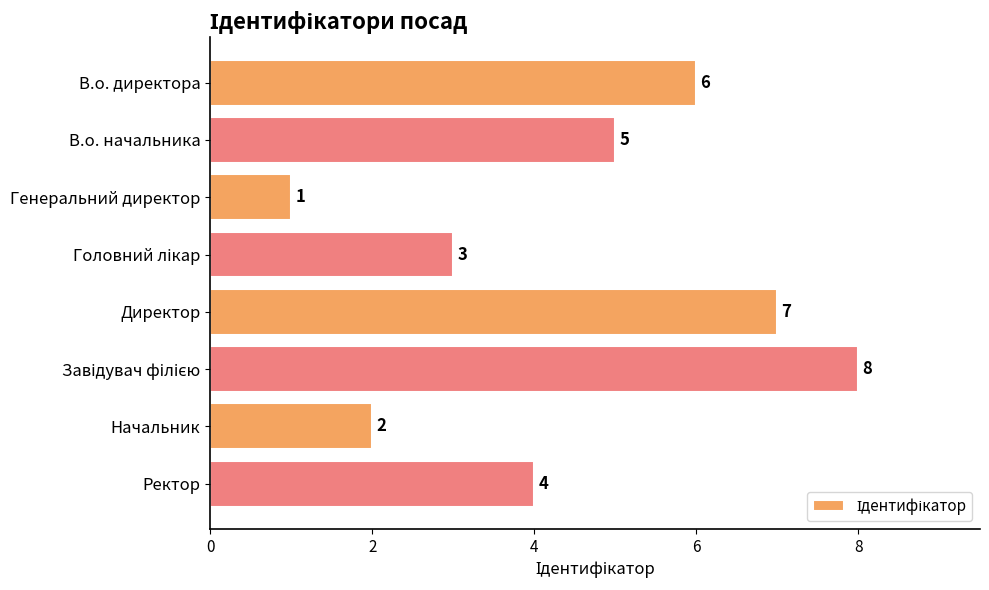

What is the change in value from В.о. директора to Начальник?

-4